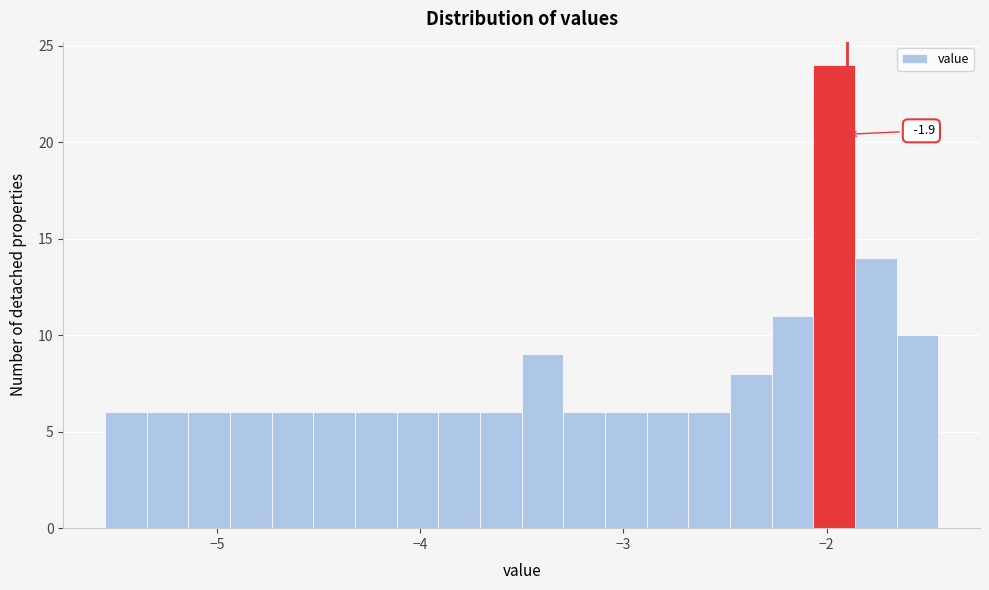

Around what value on the x-axis is the tallest bar? Give the approximate position of its centre, as read against the axis.

-2.0